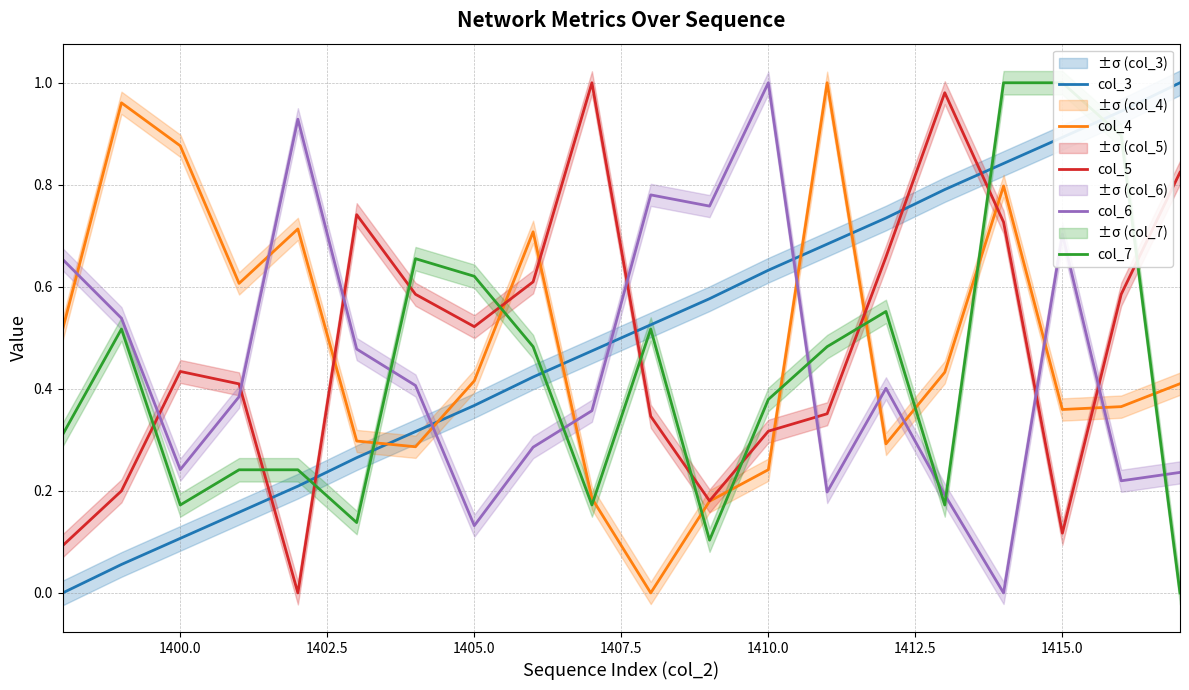

What is the value of the col_4 point at the 16th from the left?

0.4